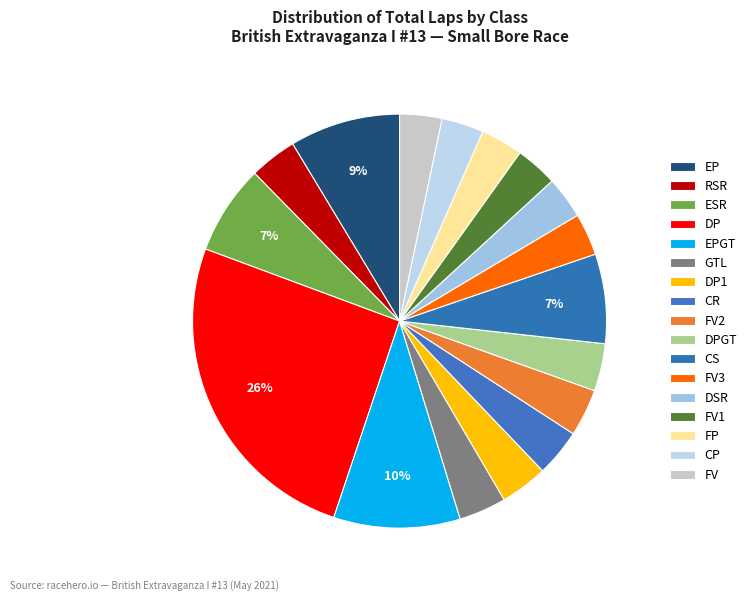

How many slices are in this pie chart?

17